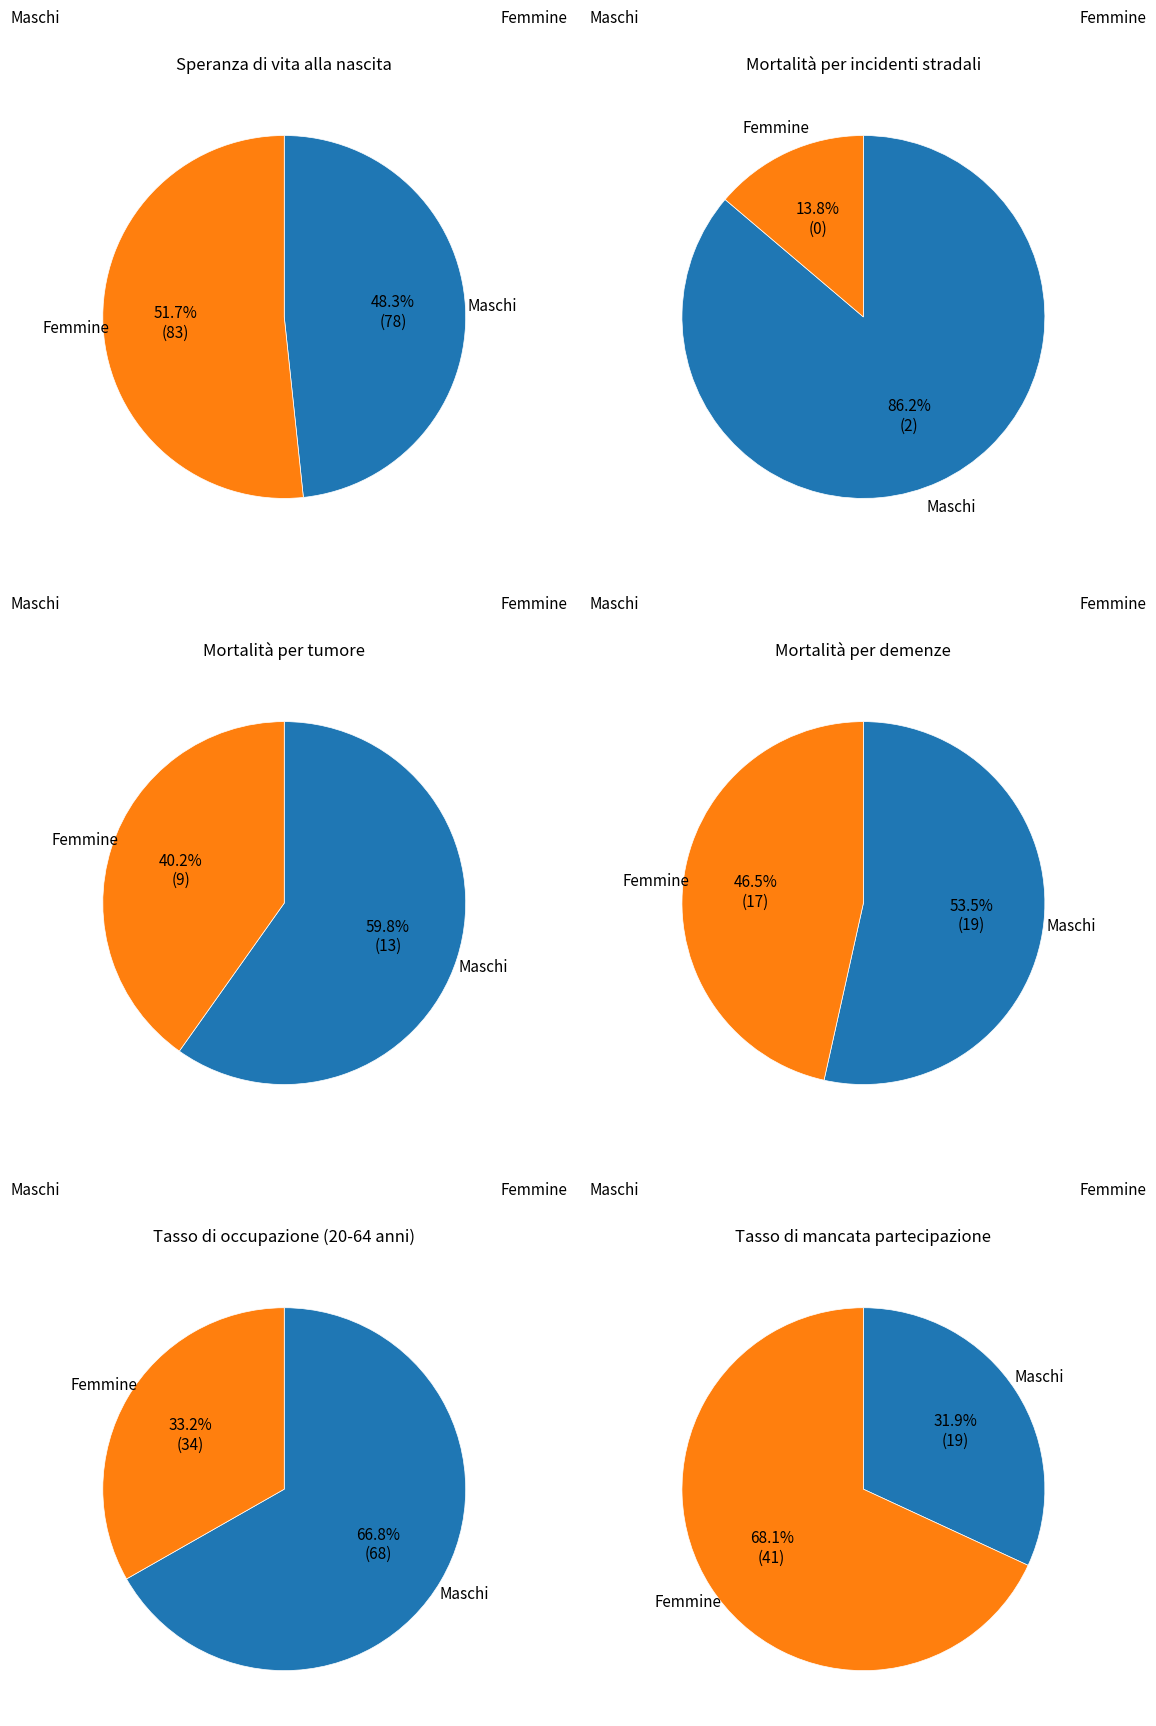

Which category accounts for the majority?

Femmine